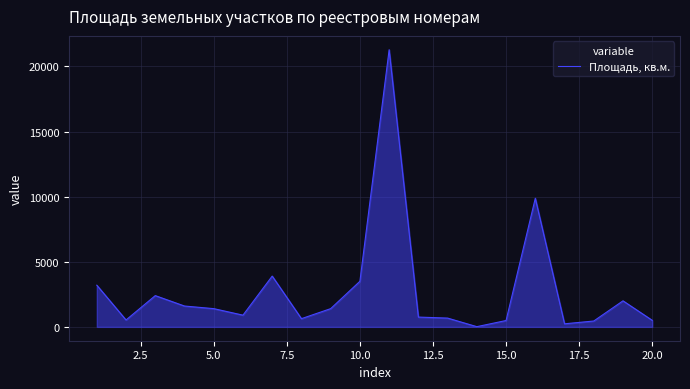

What is the maximum value shown in the chart?

21283